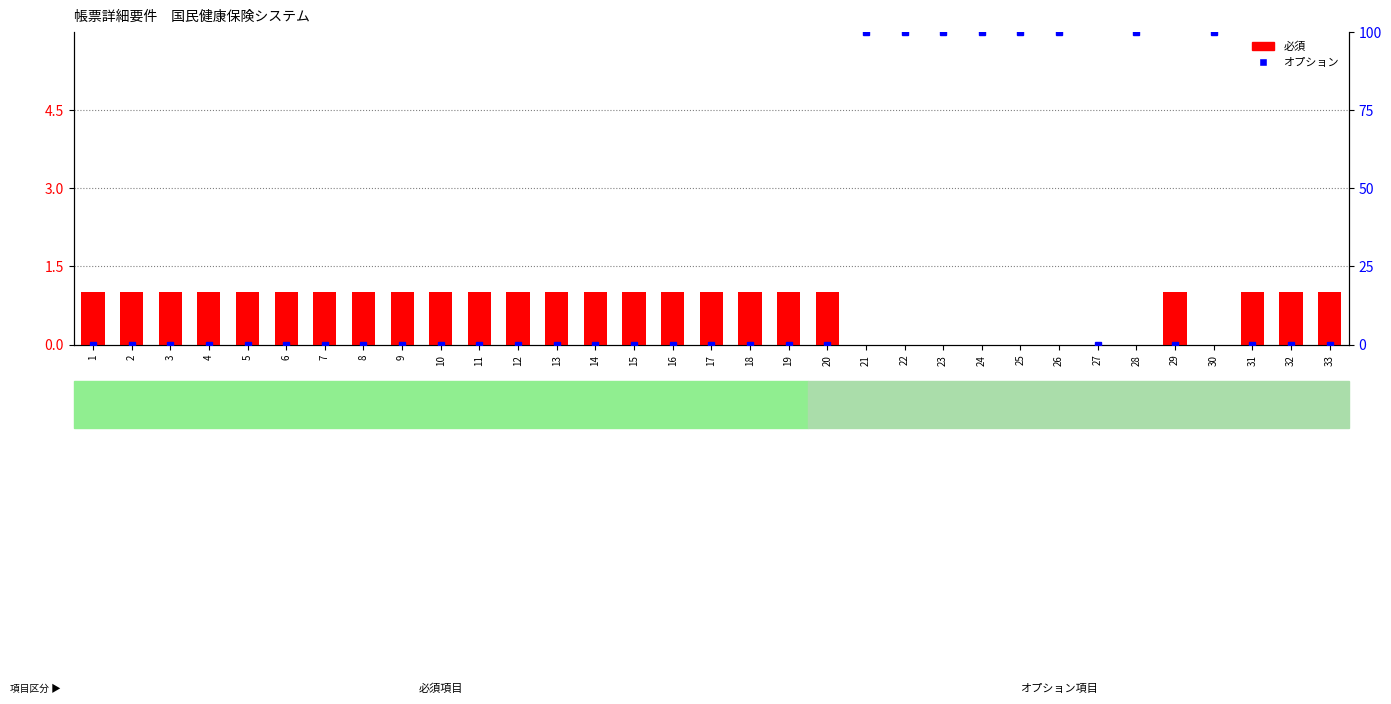

Which series has the largest total across all categories?

オプション